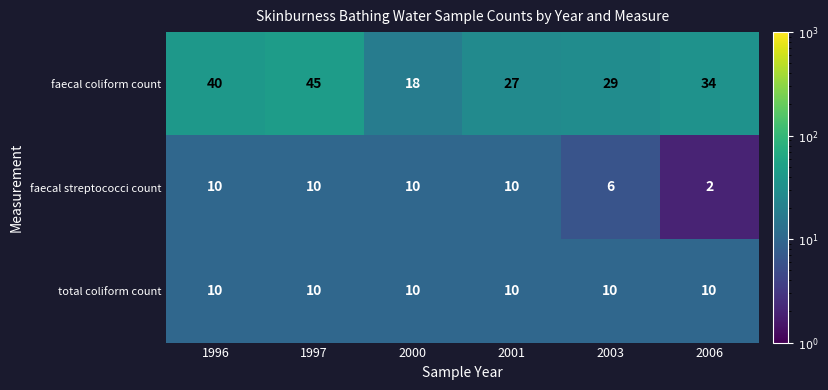

At 2006, list the series in order from largest to smallest.

faecal coliform count, total coliform count, faecal streptococci count